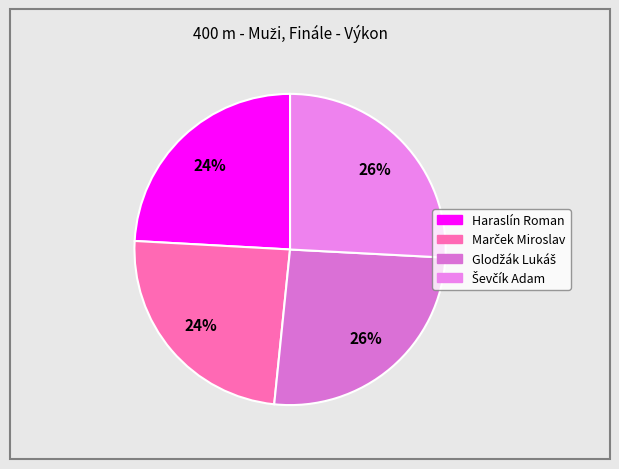

To the nearest percent, what is the average slice percentage?

25%